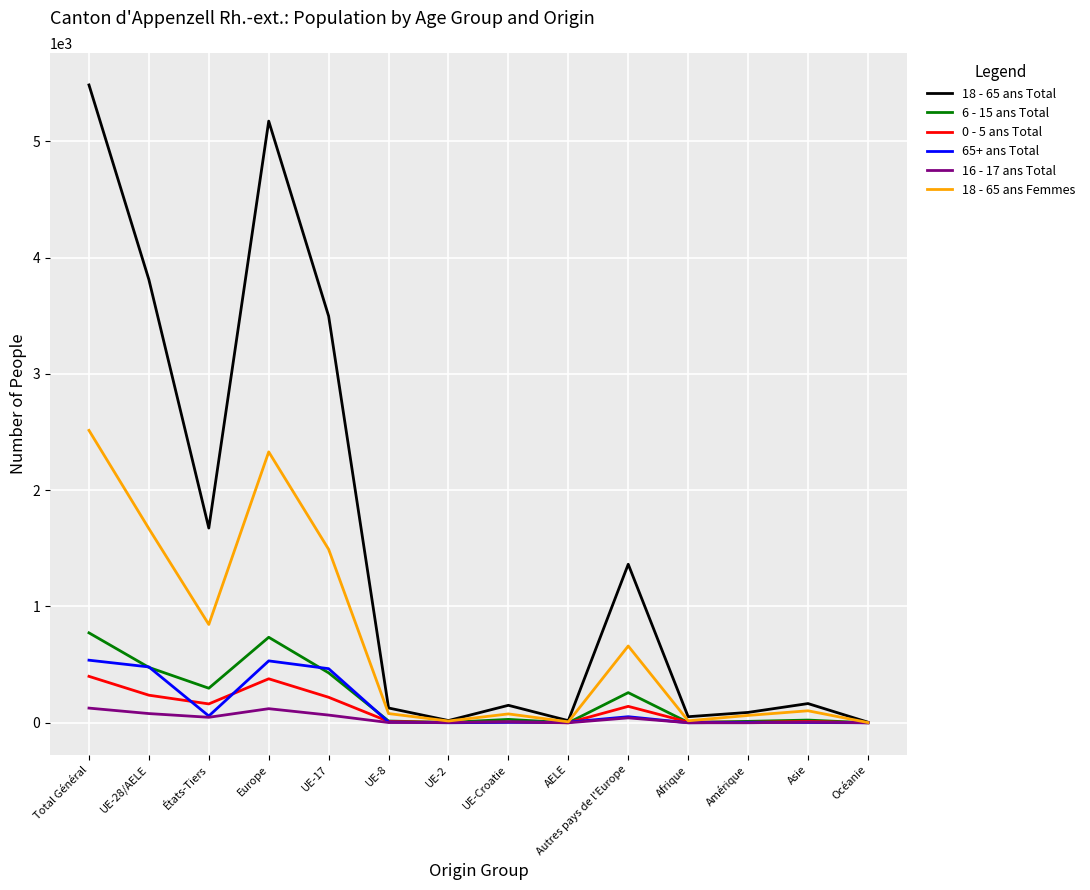

What is the sum of all 65+ ans Total values?

2146